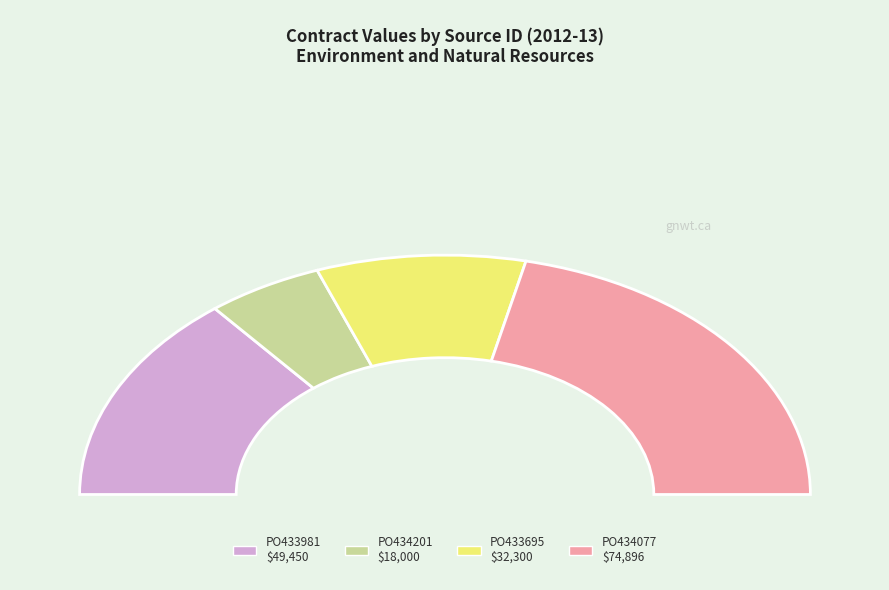

To the nearest percent, what is the average slice percentage?

25%